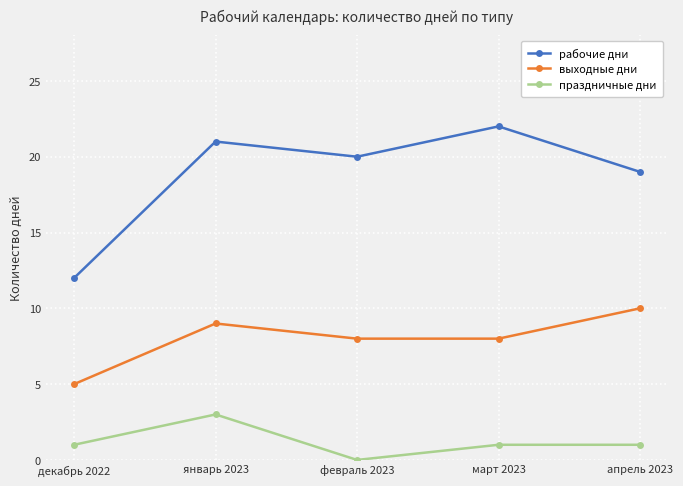

The value of праздничные дни at январь 2023 is 3. True or false?

True